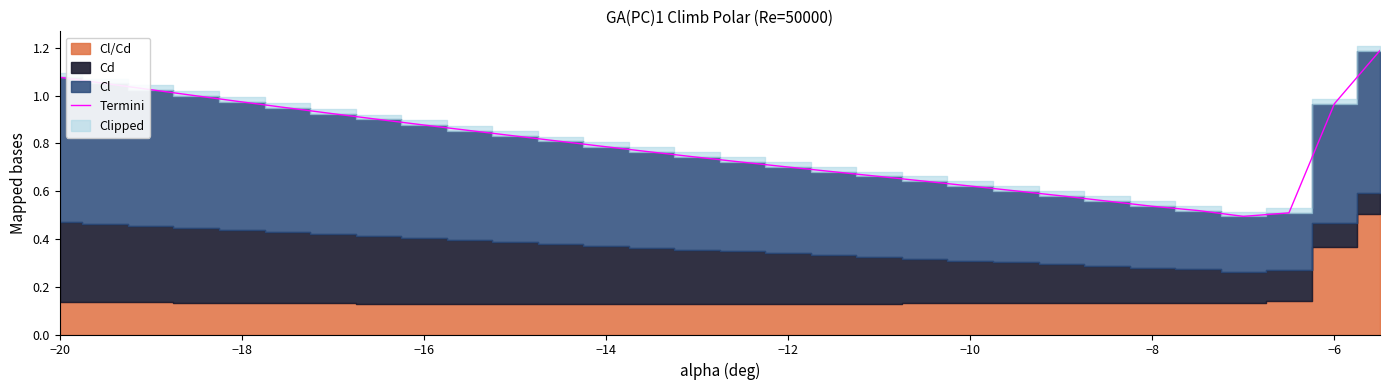

The Termini series shows 1.6 at −18. True or false?

False